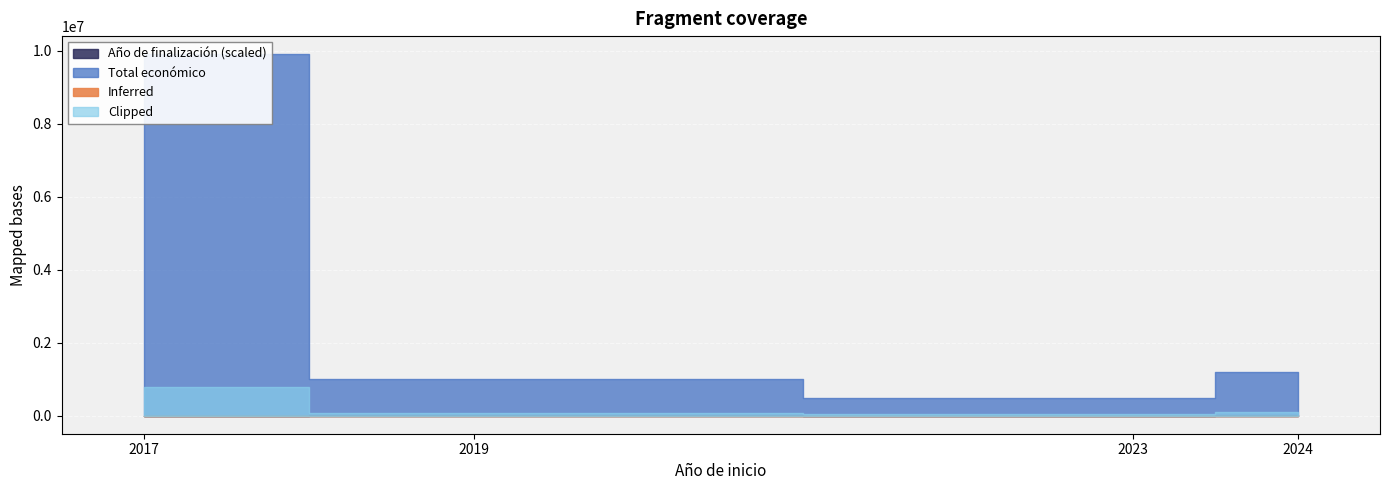

List the labels in order of Año de finalización value, largest first.

2024, 2024, 2023, 2019, 2019, 2017, 2017